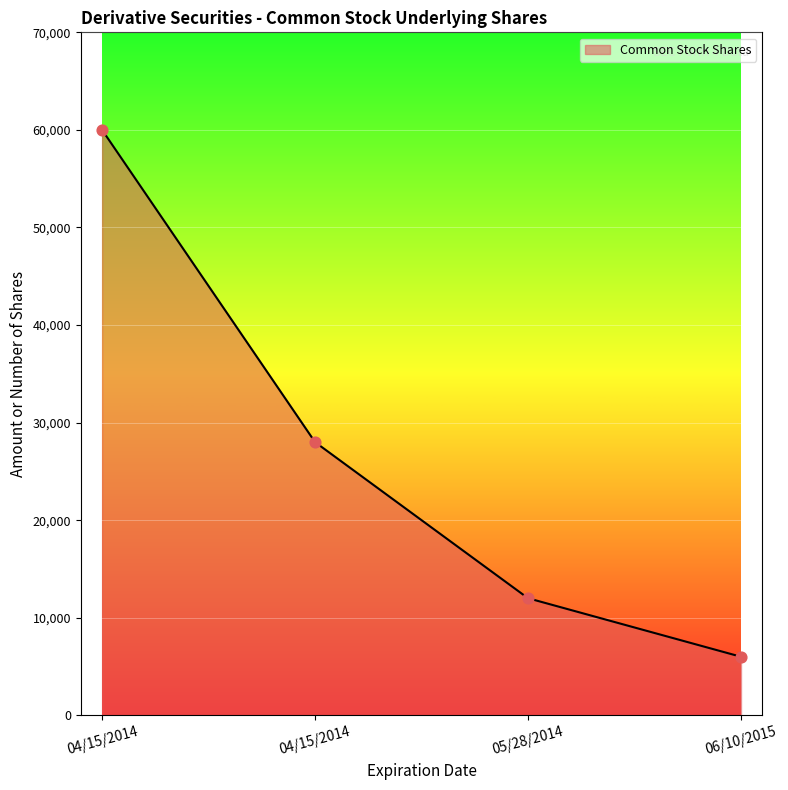

Which has a higher value, 06/10/2015 or 04/15/2014?

04/15/2014